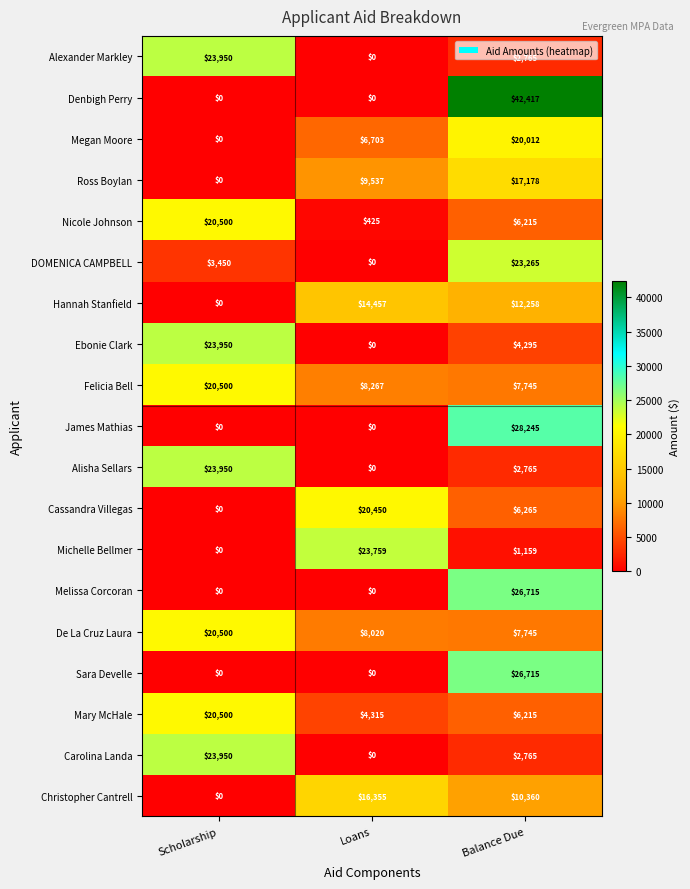

What value does the Christopher Cantrell series have at Balance Due?

10360